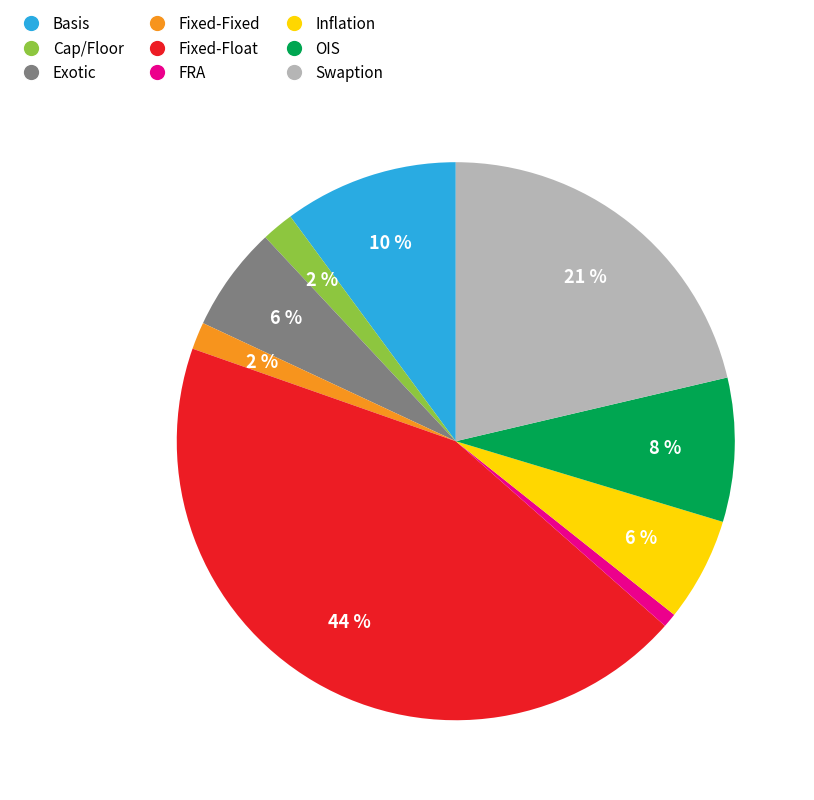

Does Basis represent more than half of the total?

No